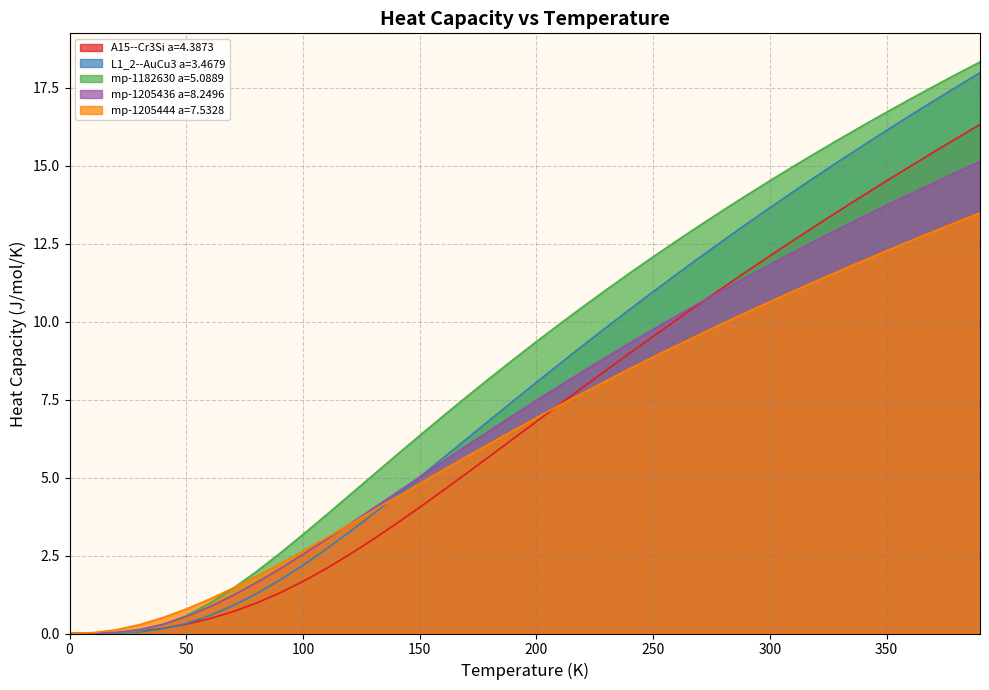

At which label does mp-1205436 a=8.2496 first exceed 7?

200.0